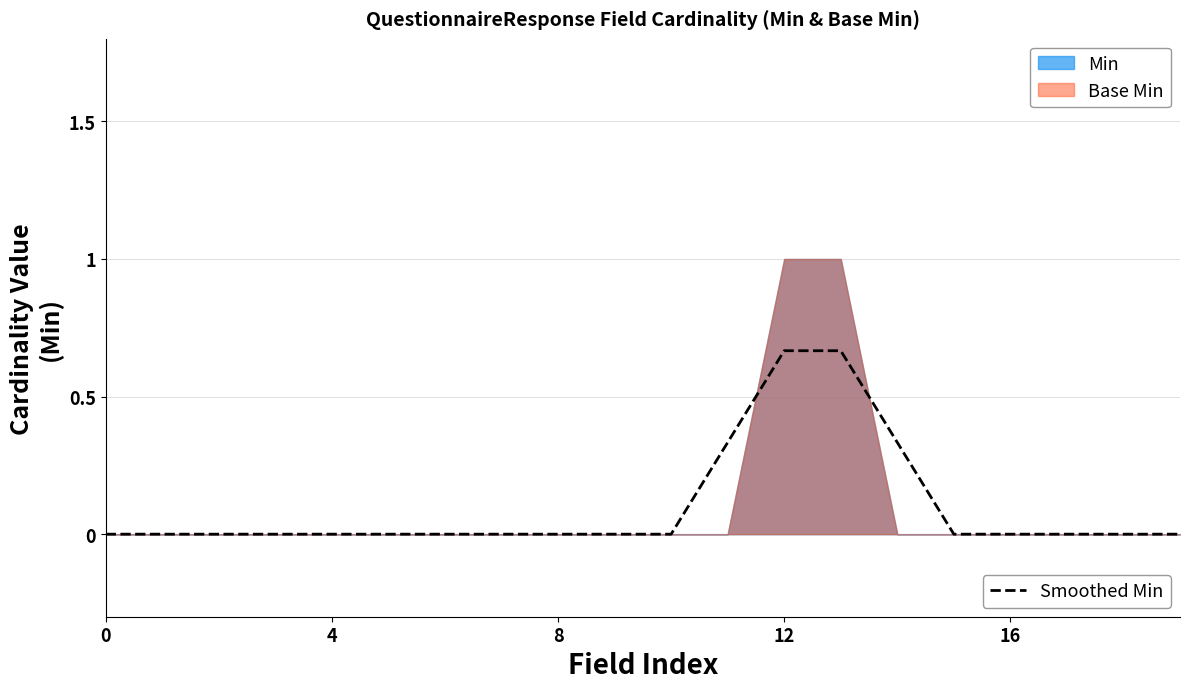

True or false: there are more than 0 points higher than both neighbors.

False